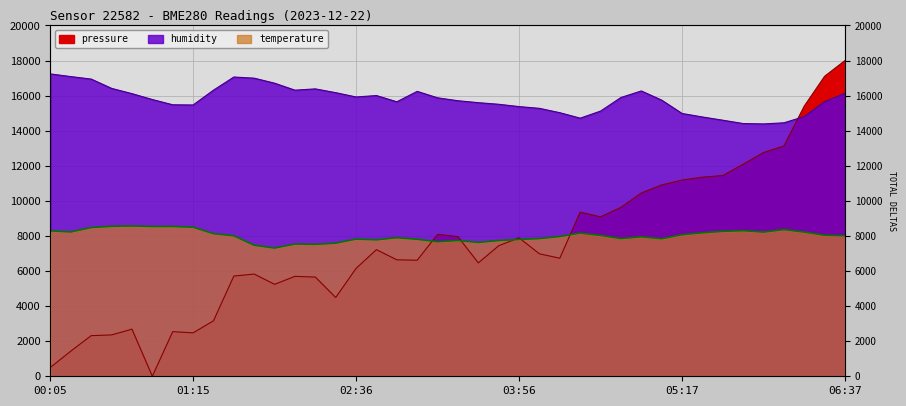

What position from the right is 02:46?

24